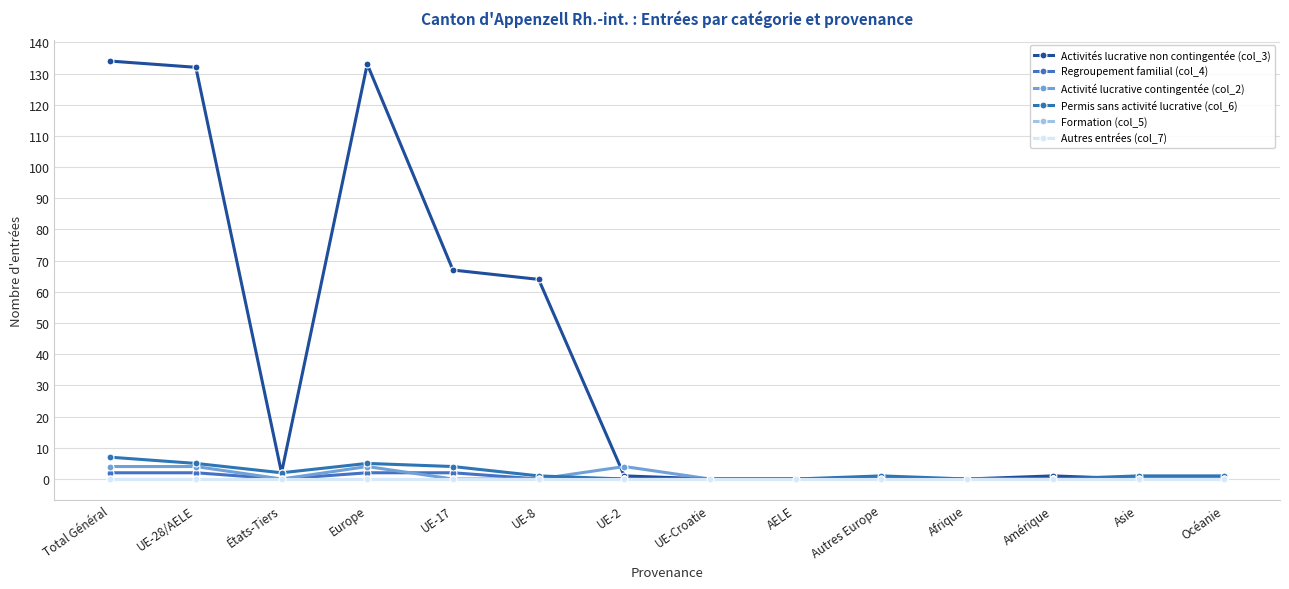

Is this an area chart (filled region under the line)?

No